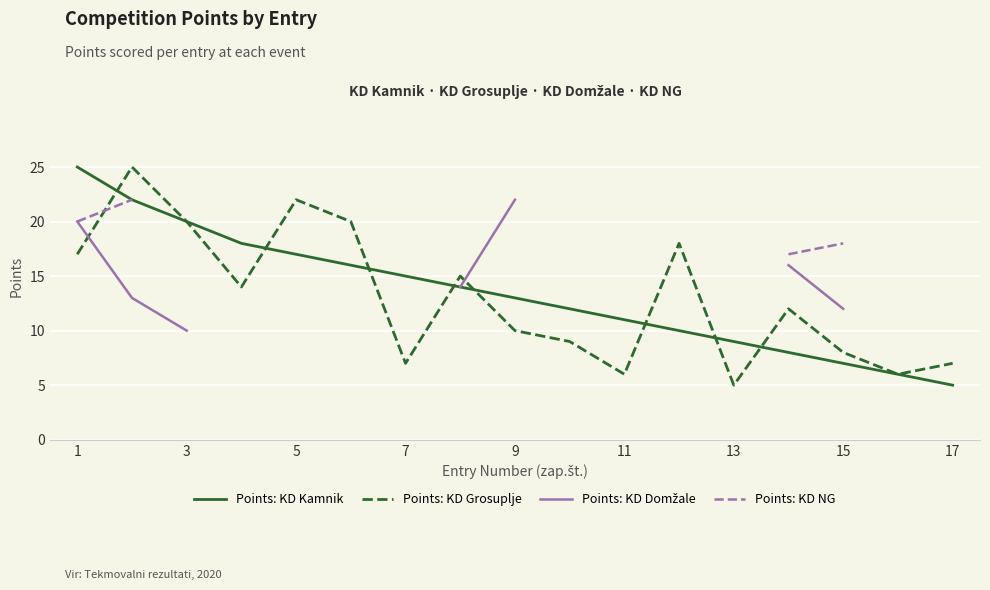

Which series has the widest spread of values?

Points: KD Kamnik